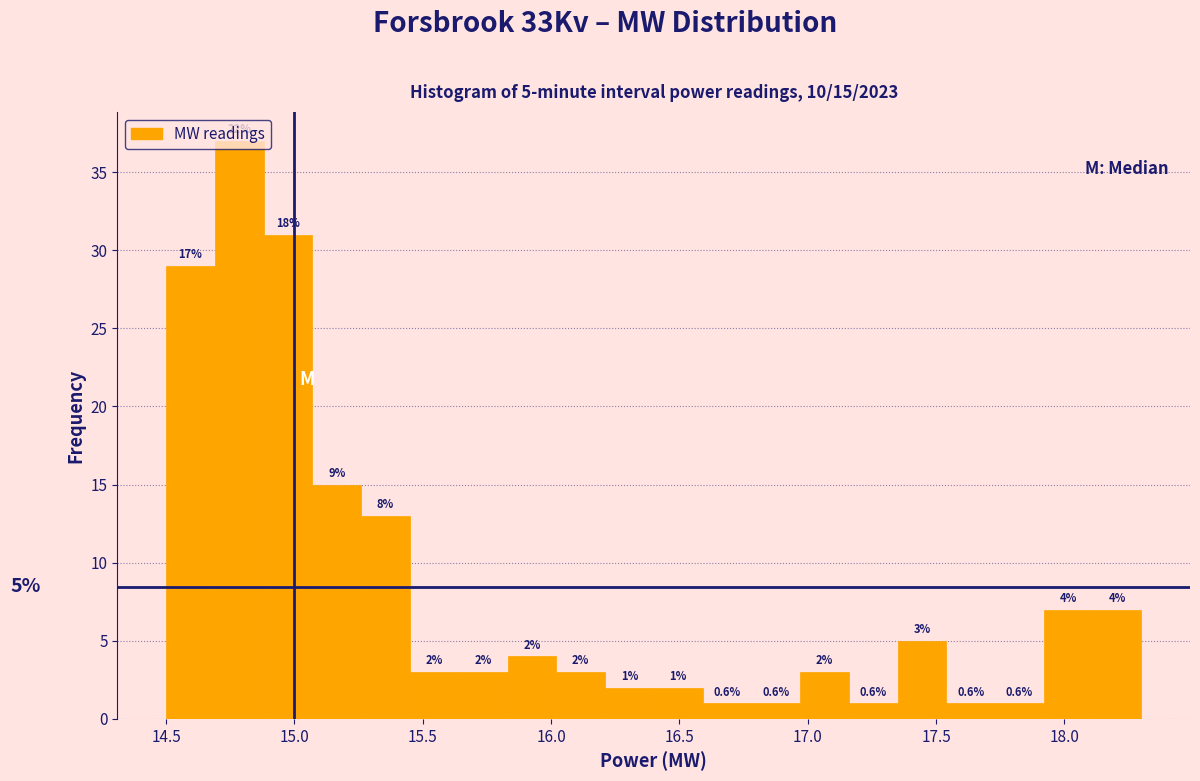

Around what value on the x-axis is the tallest bar? Give the approximate position of its centre, as read against the axis.

14.80